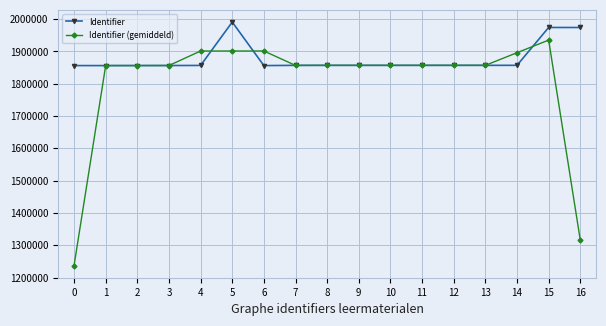

What are all the series names shown in the legend?

Identifier, Identifier (gemiddeld)